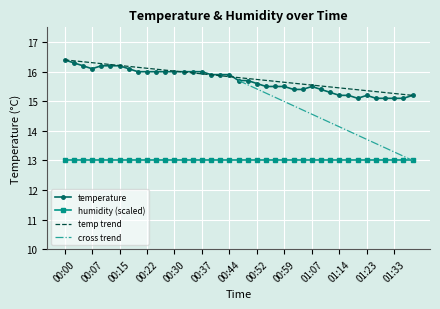

What is the difference between the maximum and minimum values?

1.3